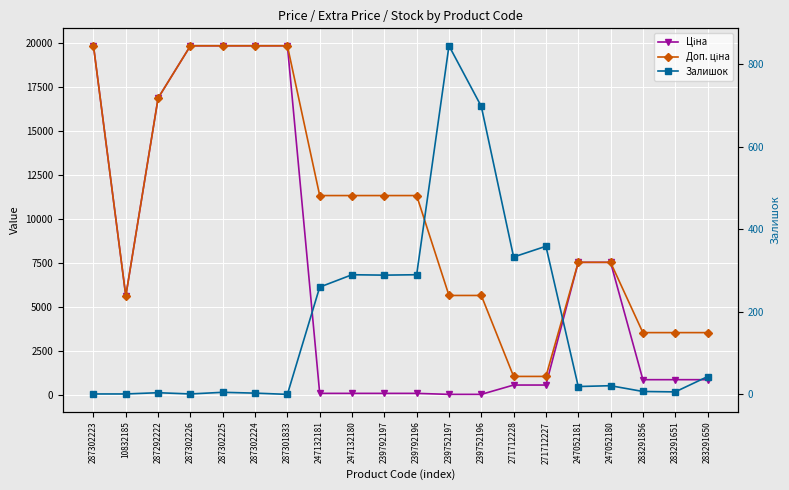

Between 247132180 and 239752197, which is larger?

247132180